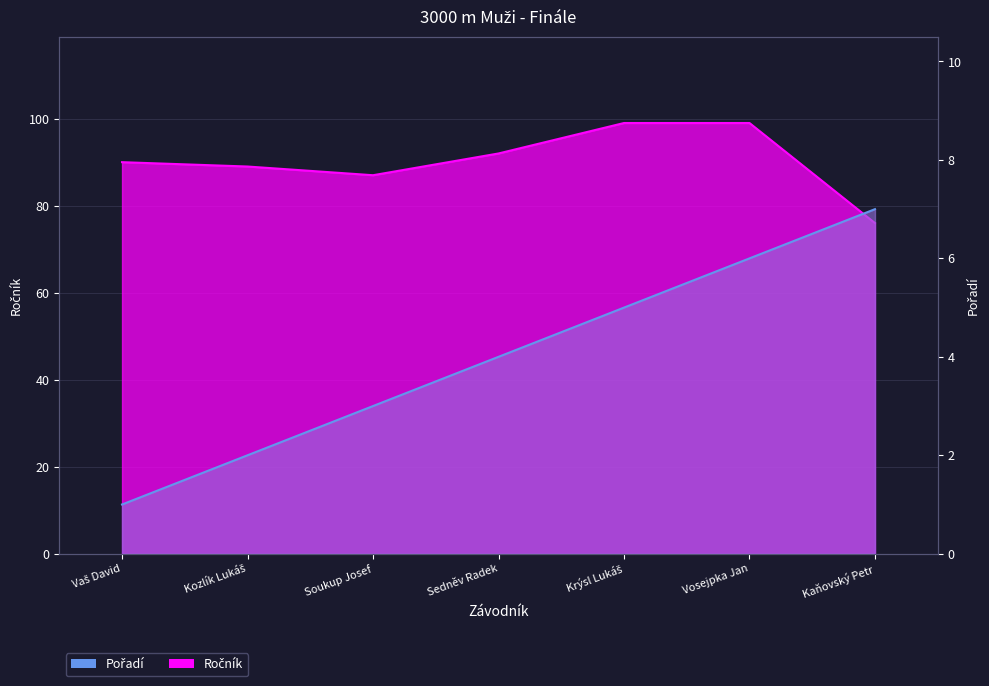

Which series has the widest spread of values?

Ročník